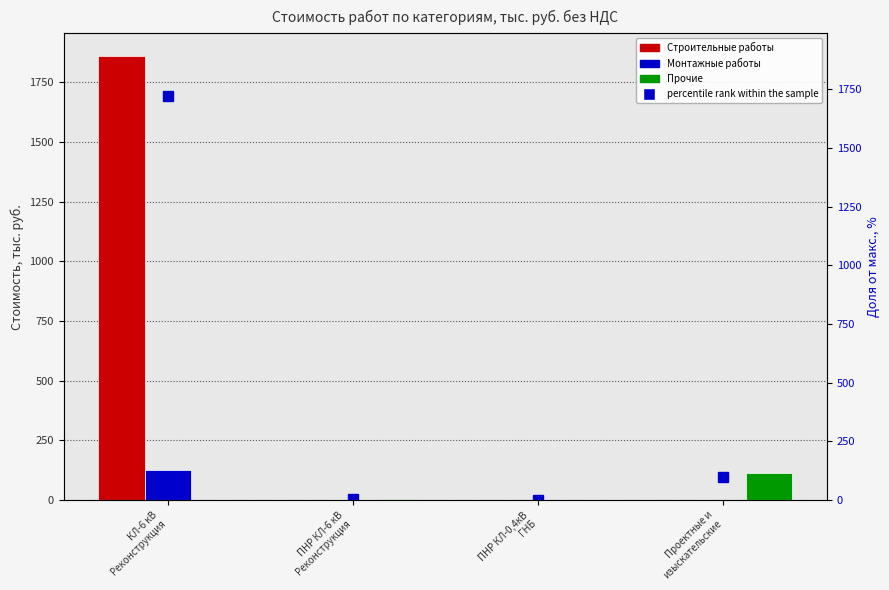

Count the number of categories in the chart.

4